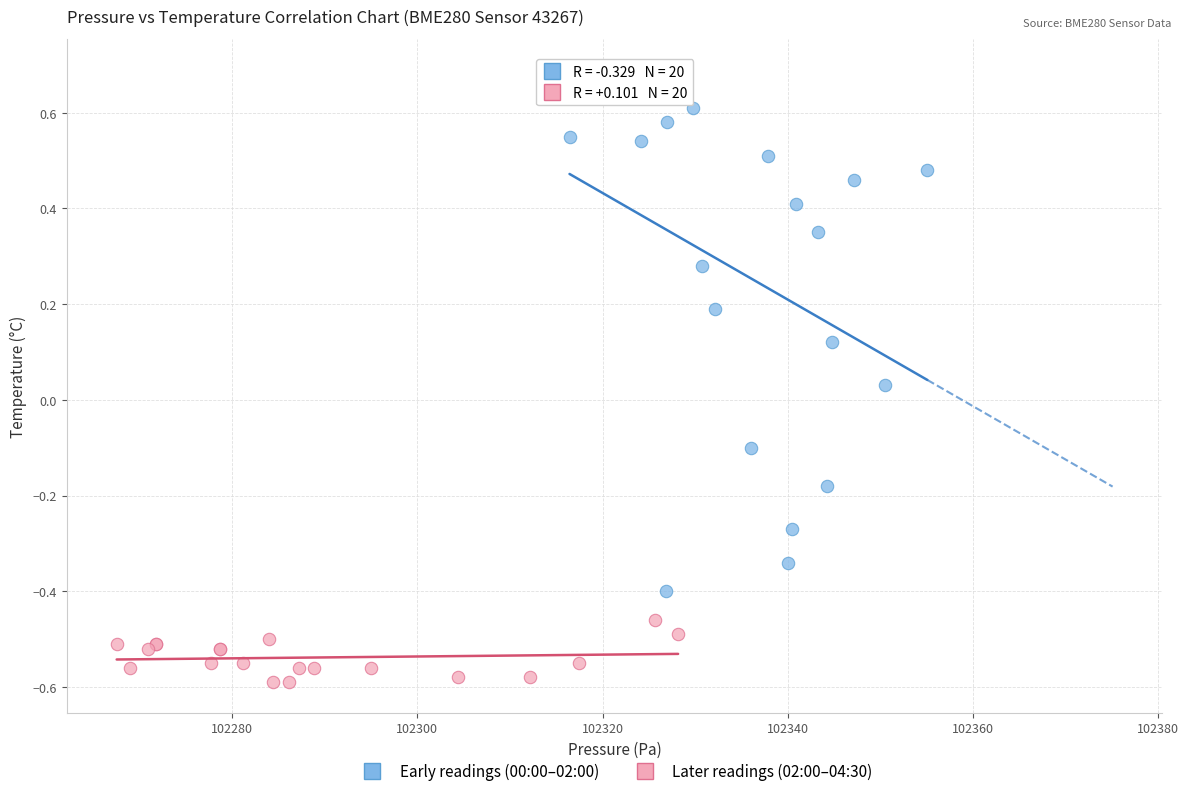

Which series contains the lowest Y value?

Later readings (02:00–04:30)